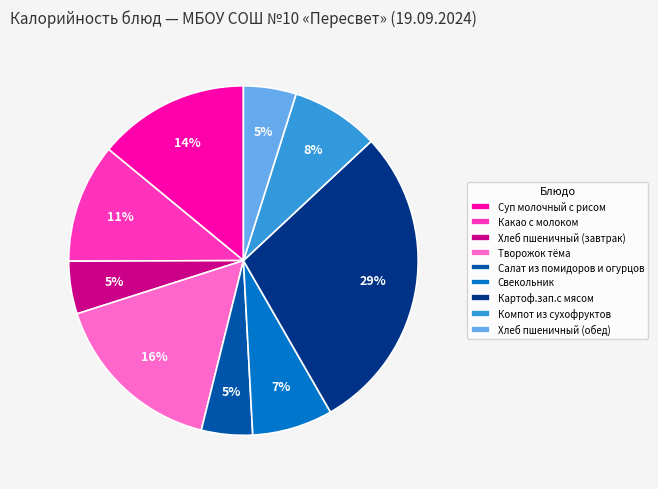

Is Хлеб пшеничный (обед) the majority of the pie?

No